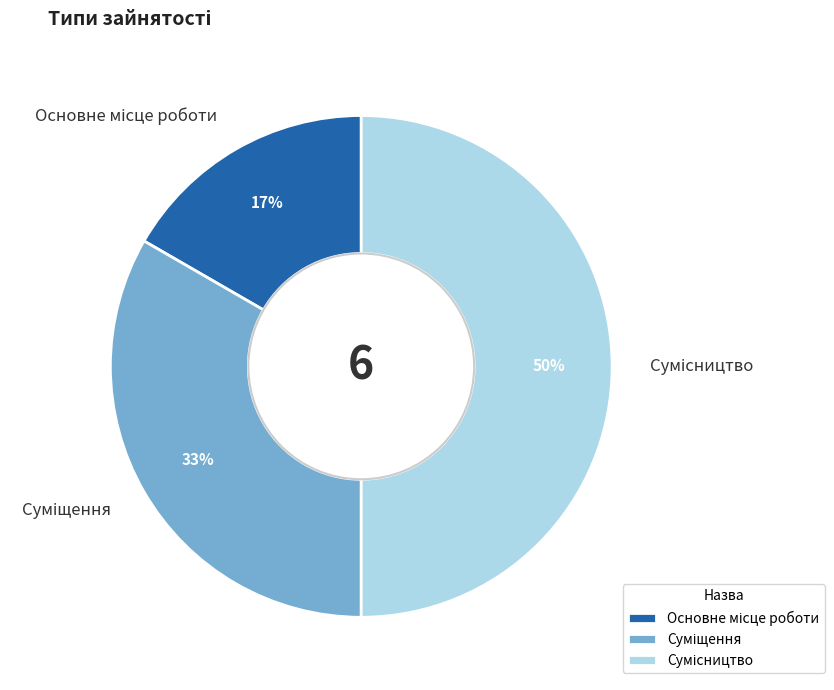

To the nearest percent, what is the average slice percentage?

33%